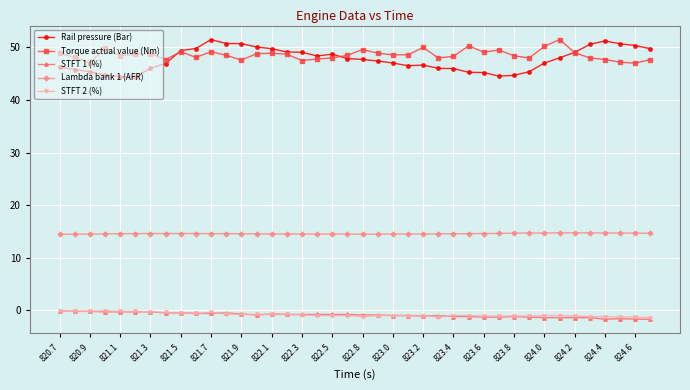

What is the value of the Lambda bank 1 (AFR) point at the 33rd from the left?

14.7